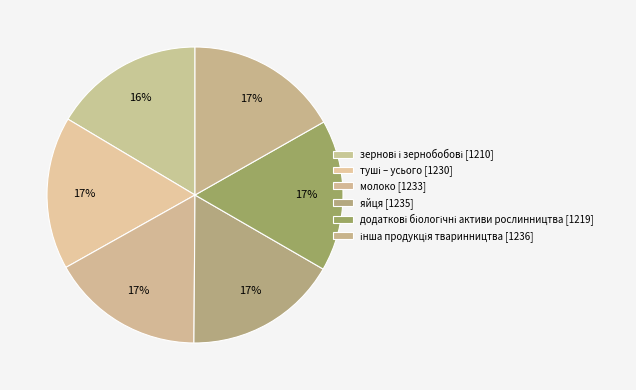

How many segments does this pie chart have?

6